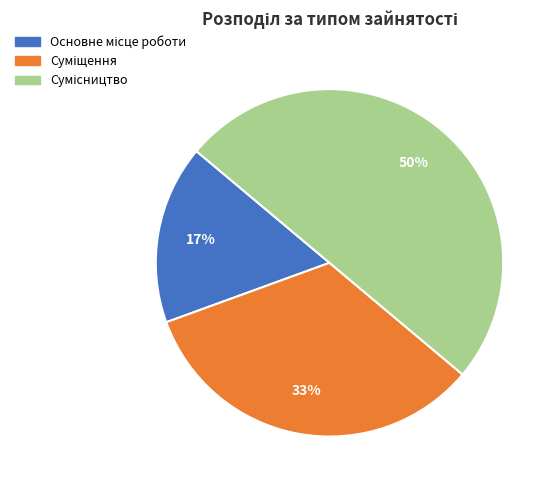

To the nearest percent, what is the difference between the largest and smallest slice percentages?

33%